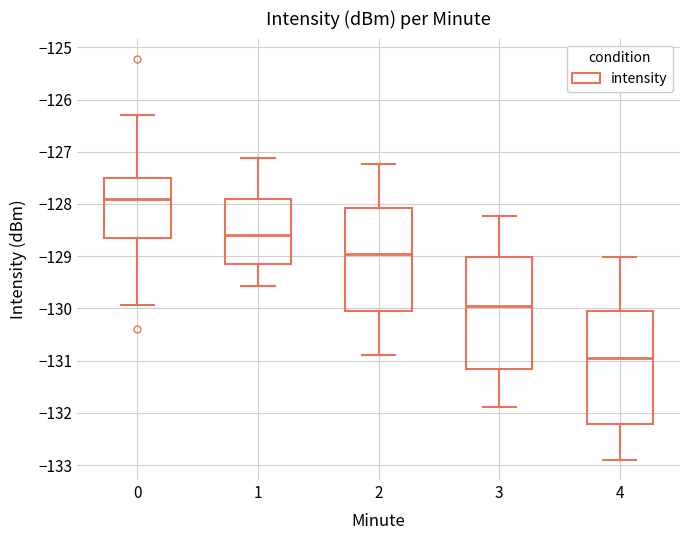

Which box's median line is the lowest?

4